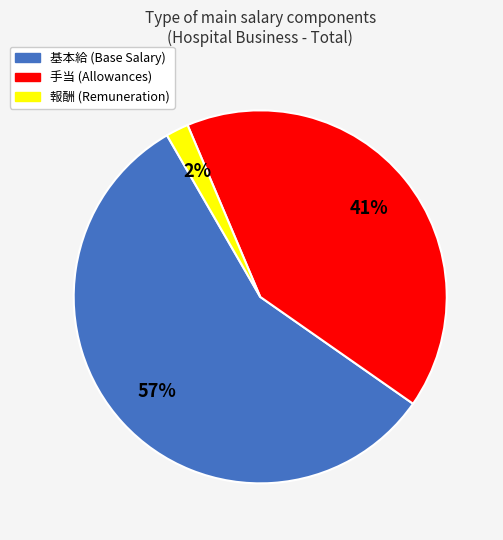

What is the majority slice?

基本給